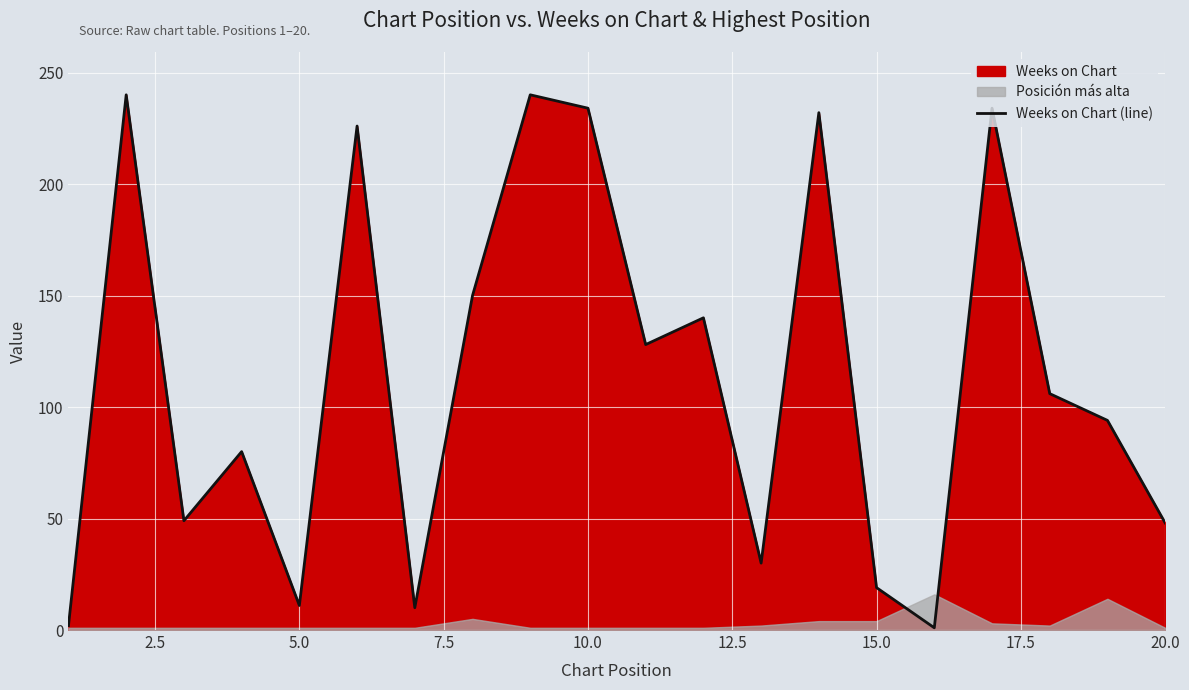

What is the difference between the second highest and minimum values?

239